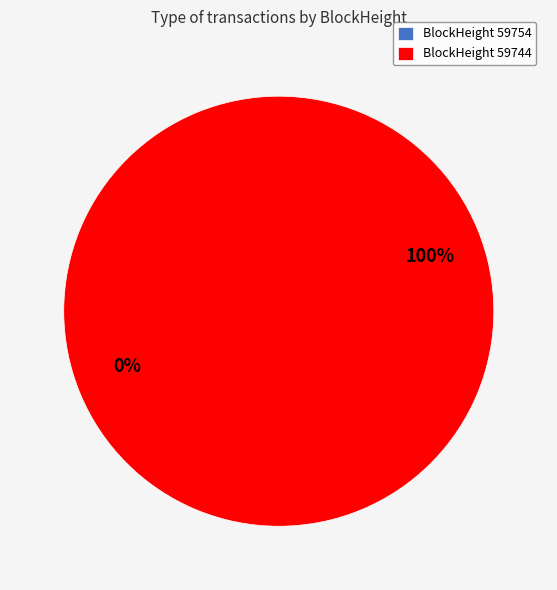

Do 59754 and 59744 together represent more than half of the pie?

Yes